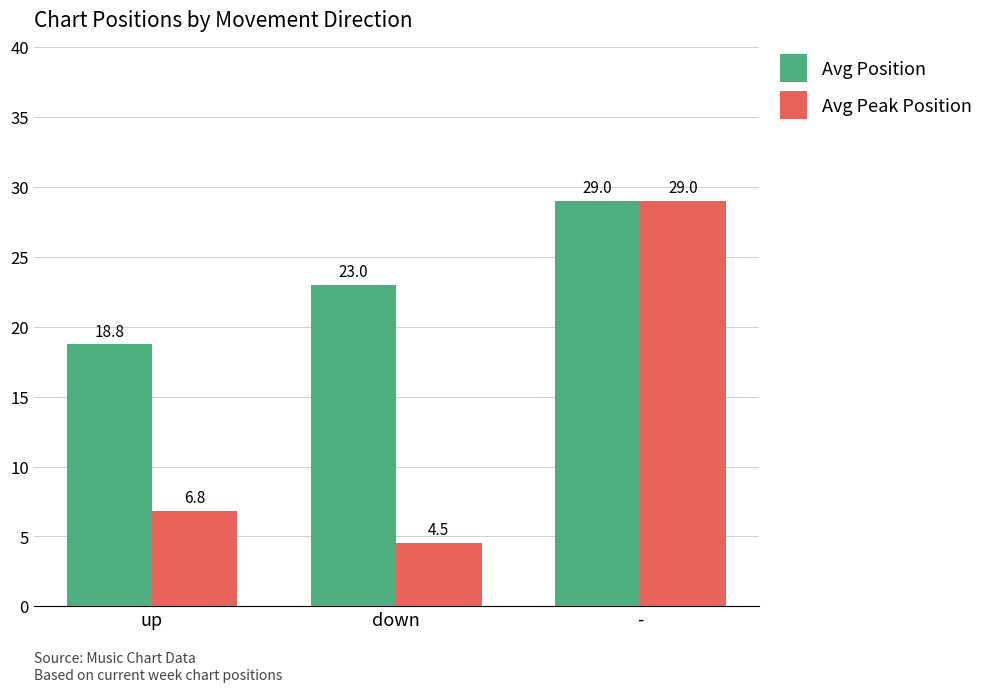

The Avg Position series shows 29.0 at -. True or false?

True